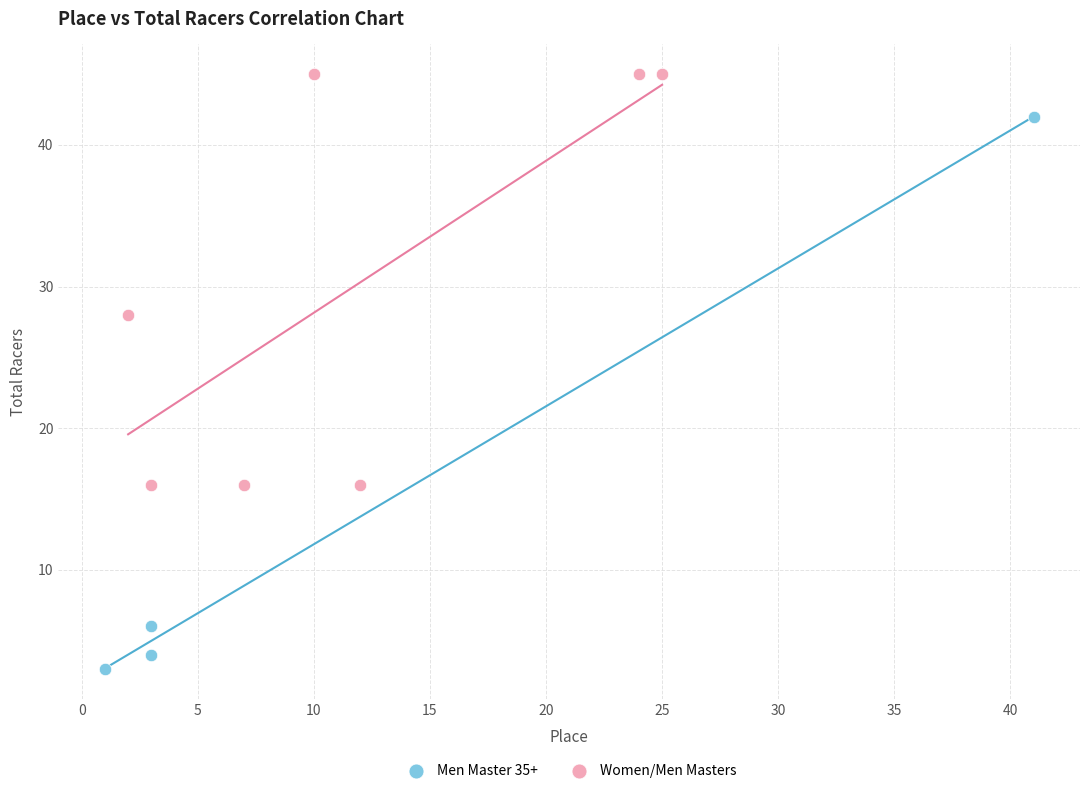

Which series has the largest Y range (max minus min)?

Men Master 35+